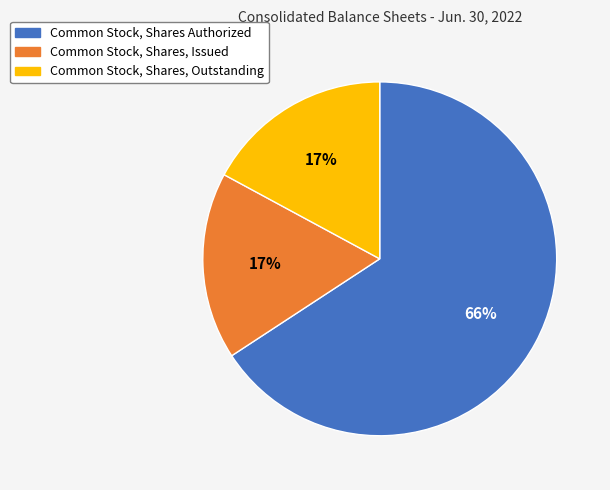

To the nearest percent, what is the difference between the largest and smallest slice percentages?

49%